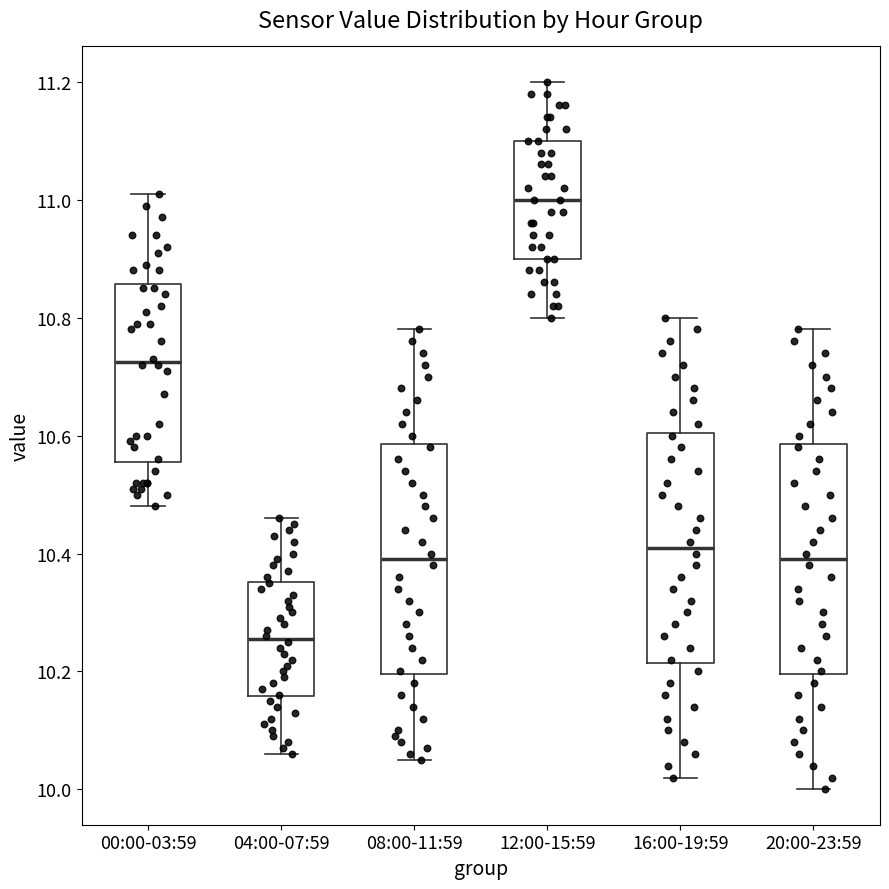

Where does the lower whisker of the box for 20:00-23:59 end on the y-axis? The values are not printed on the chart, so give them approximately, as read against the axis.

10.00